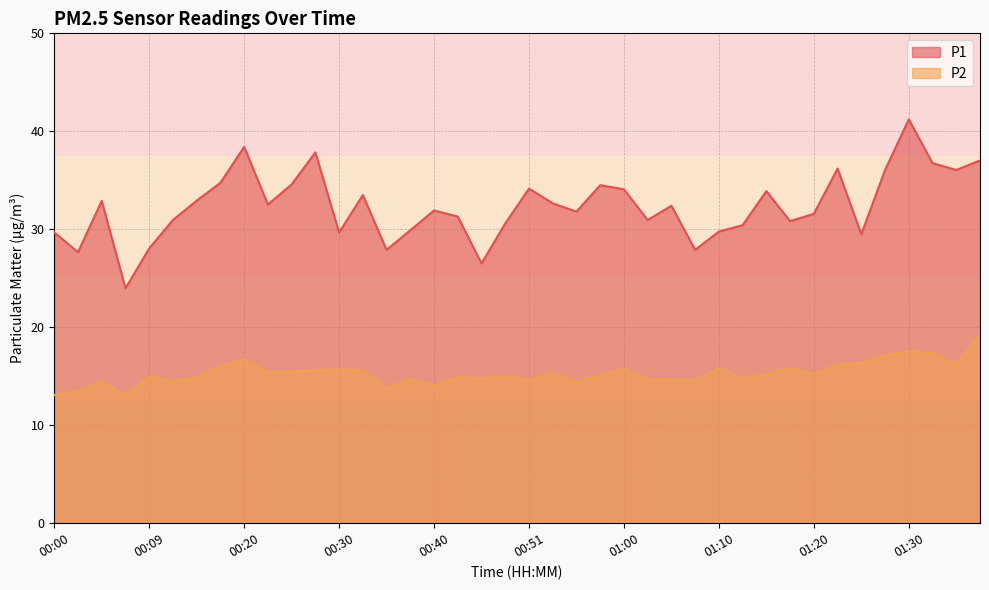

Which category has the highest value in the P1 series?

01:30